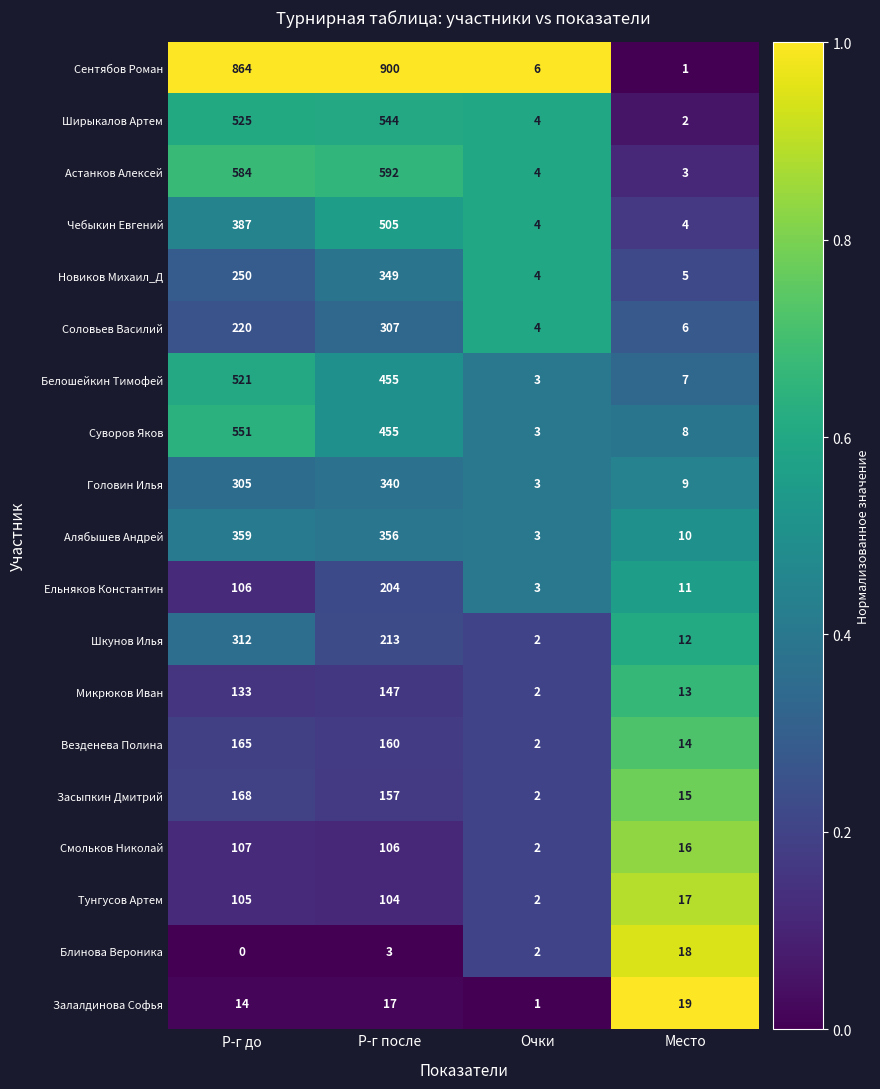

What is the difference between the second highest and minimum values in the Астанков Алексей series?

581